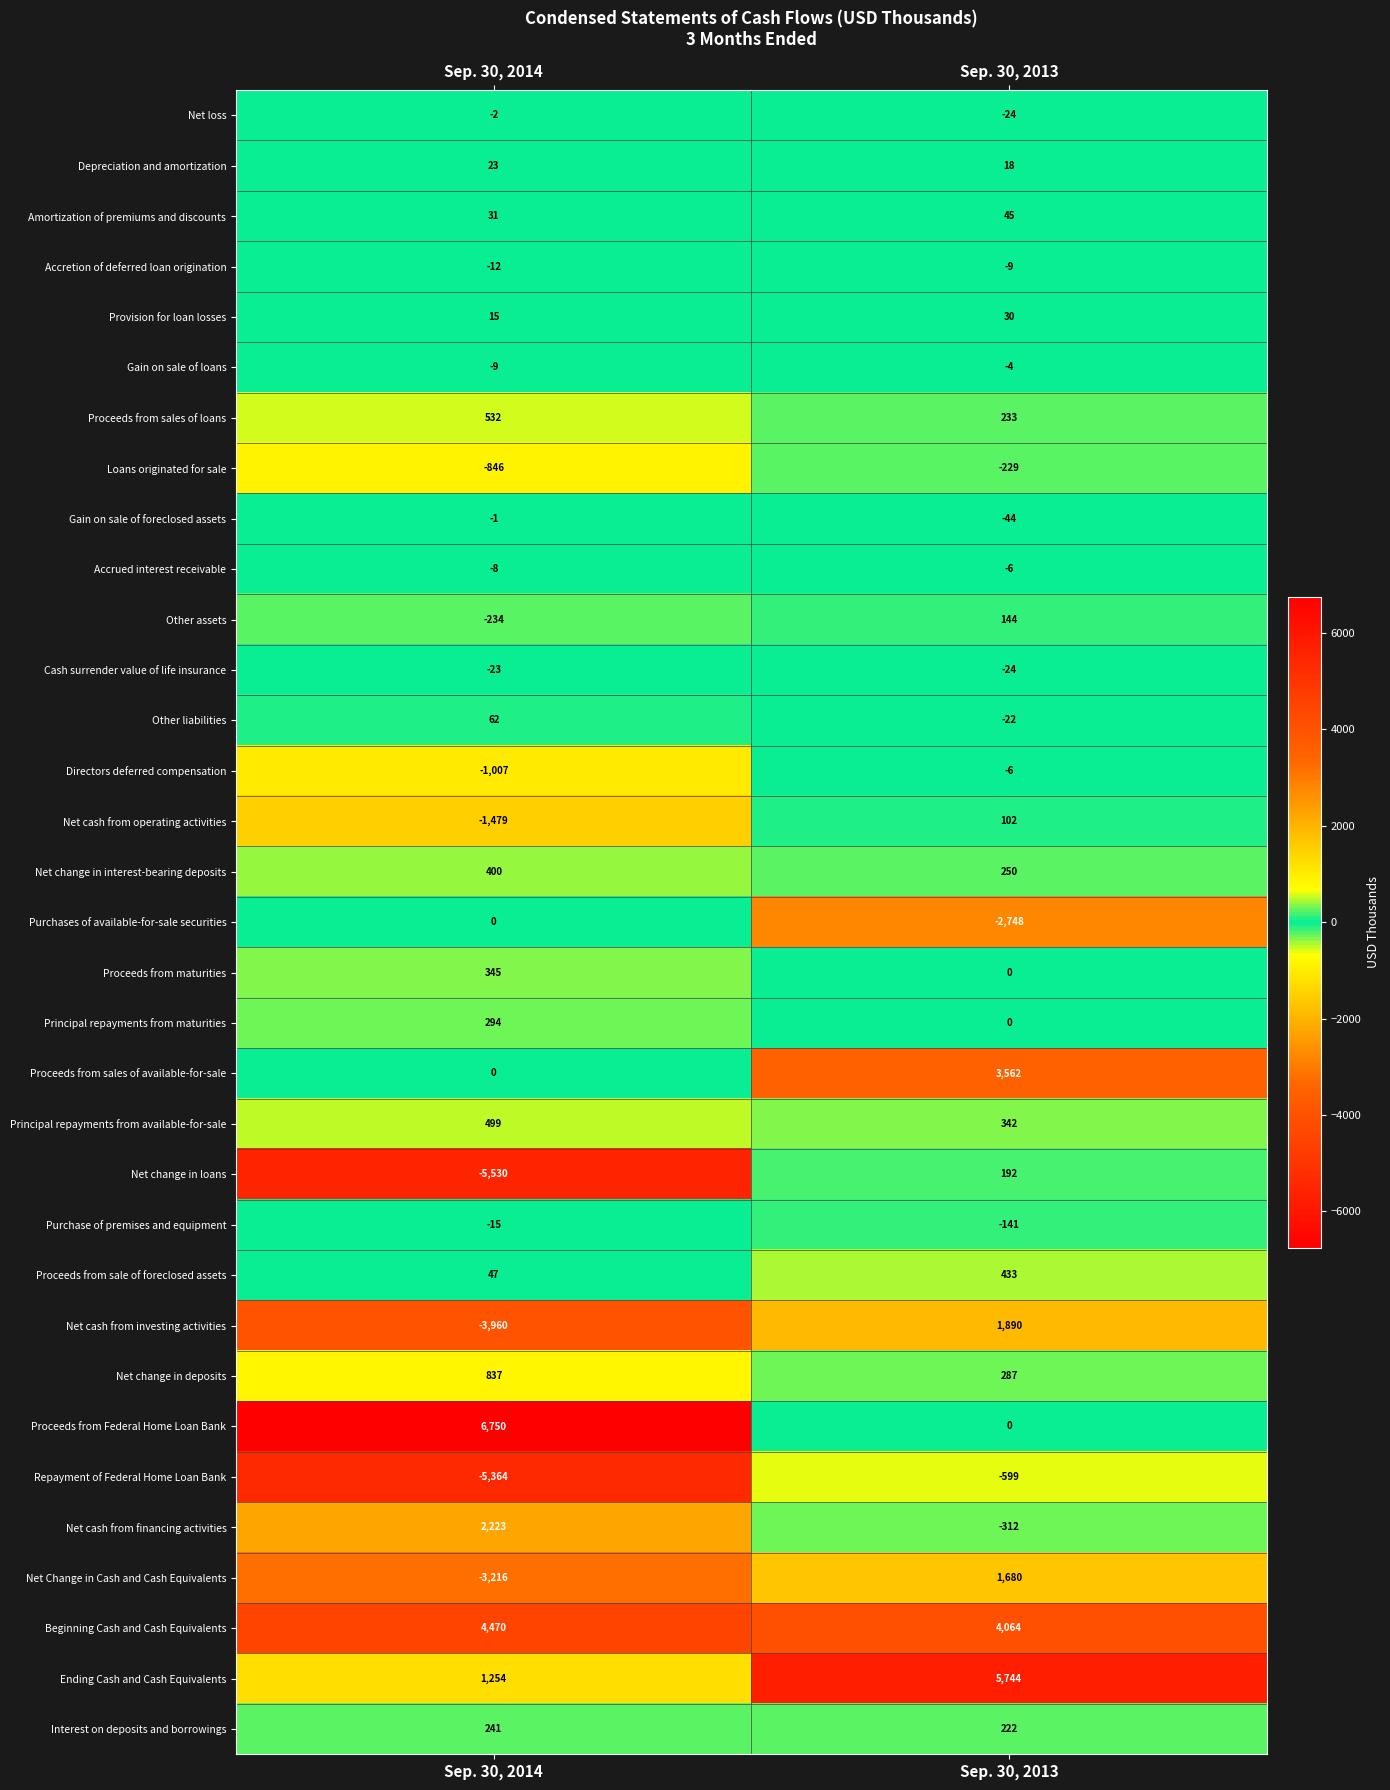

List the labels in order of Net cash from investing activities value, smallest first.

Sep. 30, 2014, Sep. 30, 2013